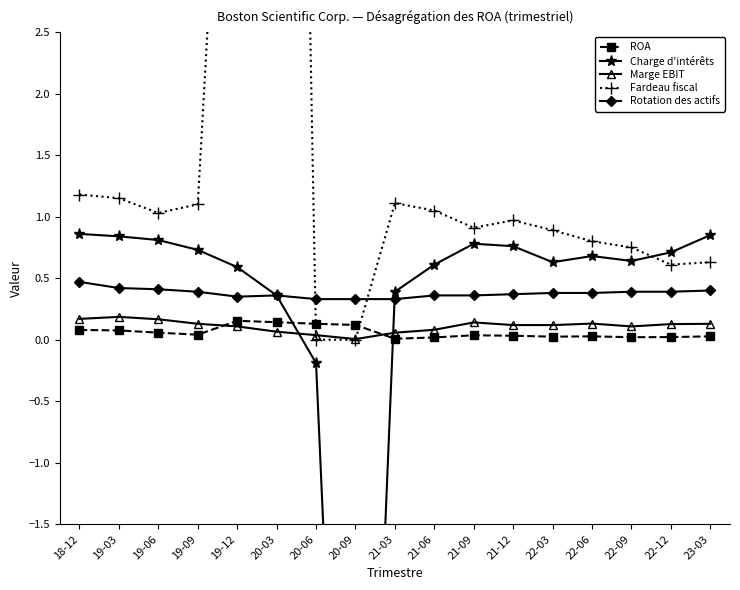

Which series has the largest total across all categories?

Fardeau fiscal